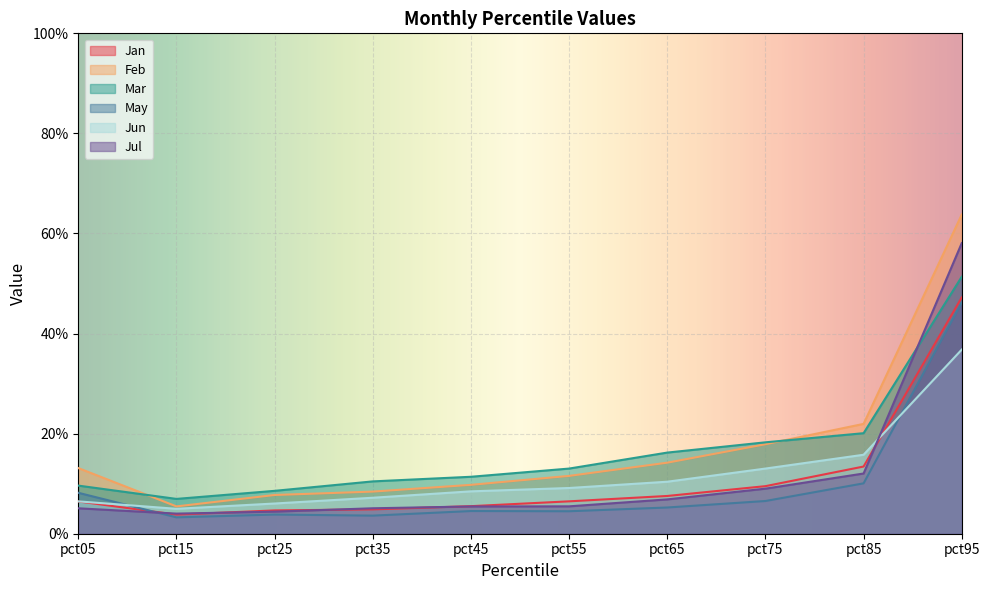

Is it true that Jul equals 0.1 at pct35?

True